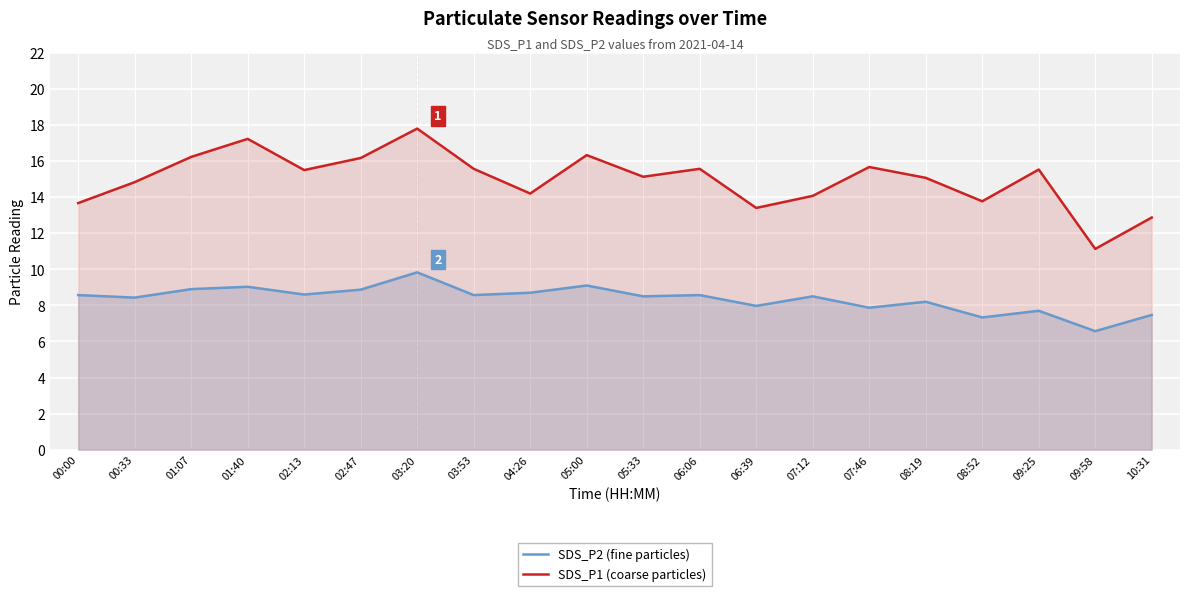

True or false: SDS_P1 (coarse particles) and SDS_P2 (fine particles) intersect in this chart.

False